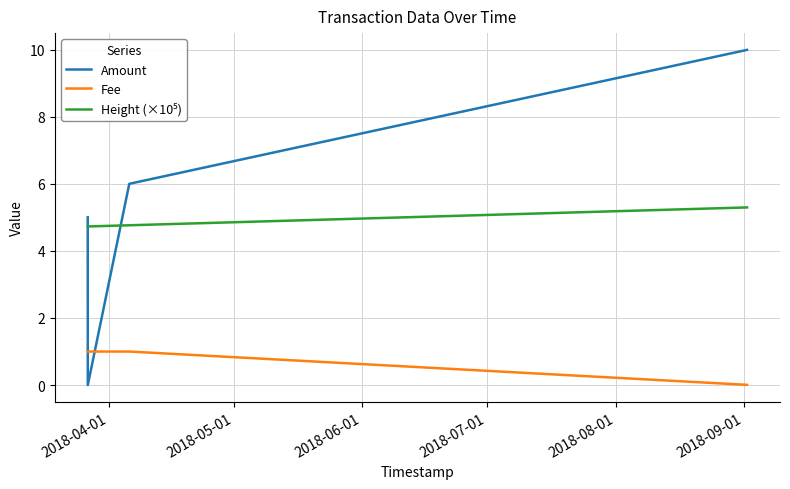

What is the greatest value displayed?

10.0